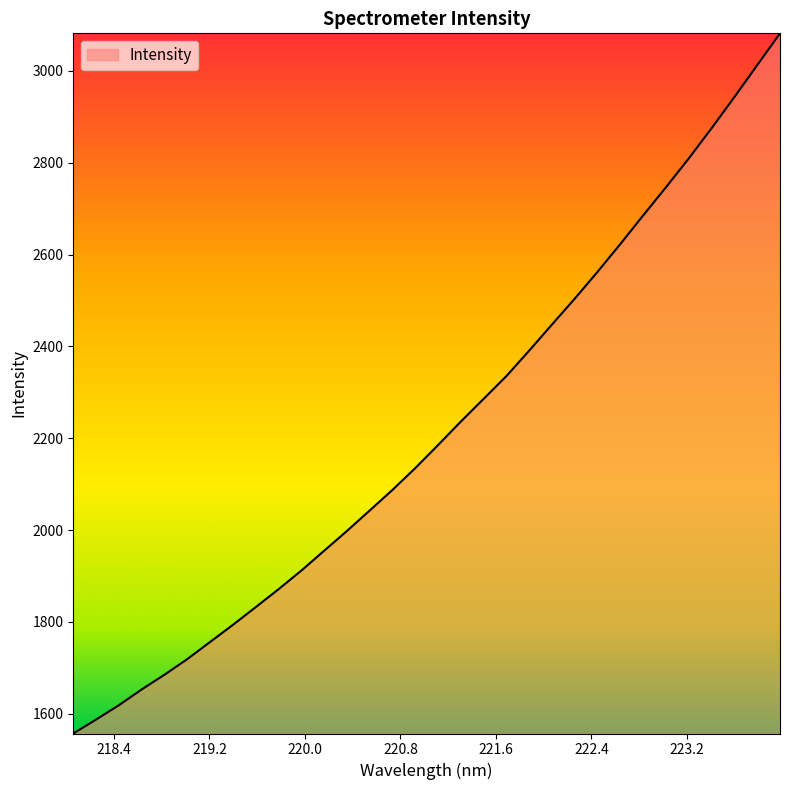

How many distinct data groups are displayed?

1